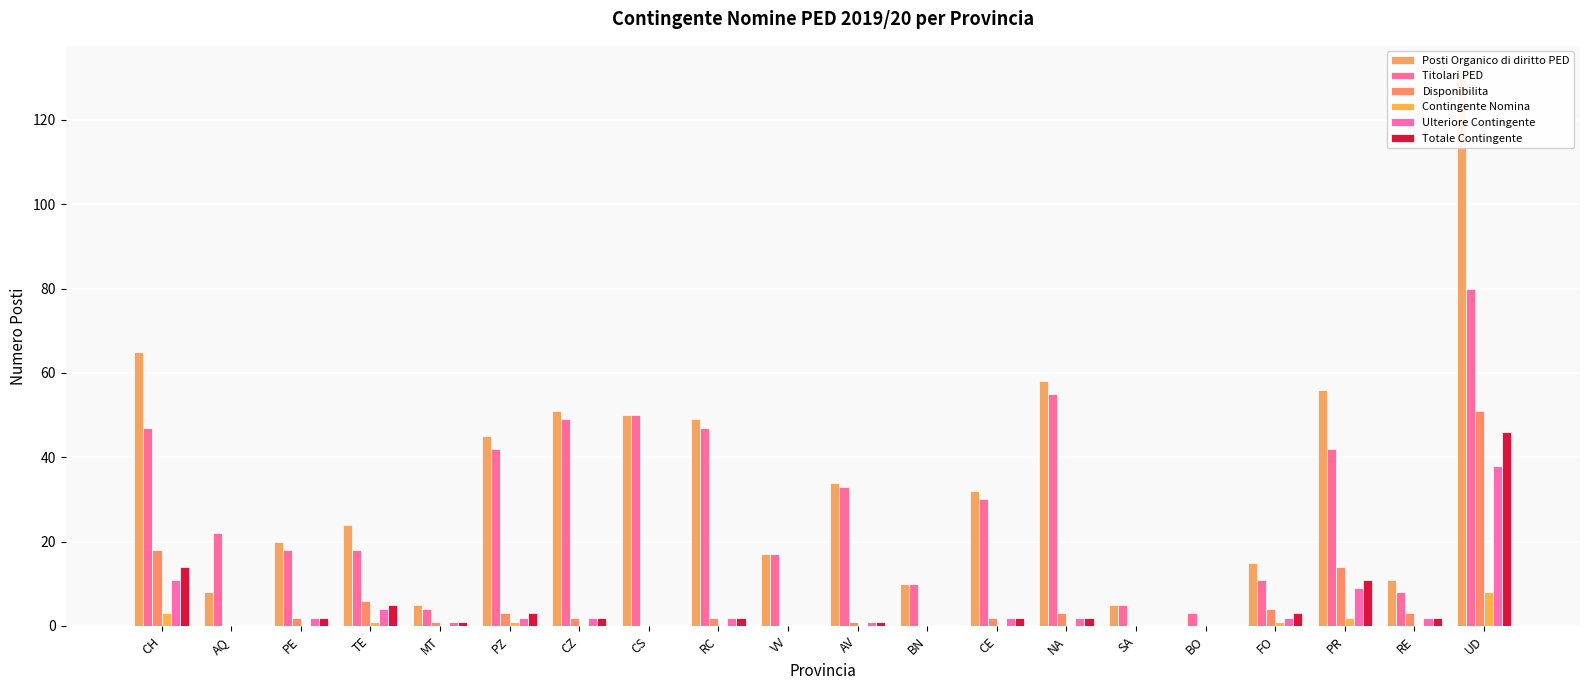

Between CH and AV, which series saw the biggest shift?

Posti Organico di diritto PED